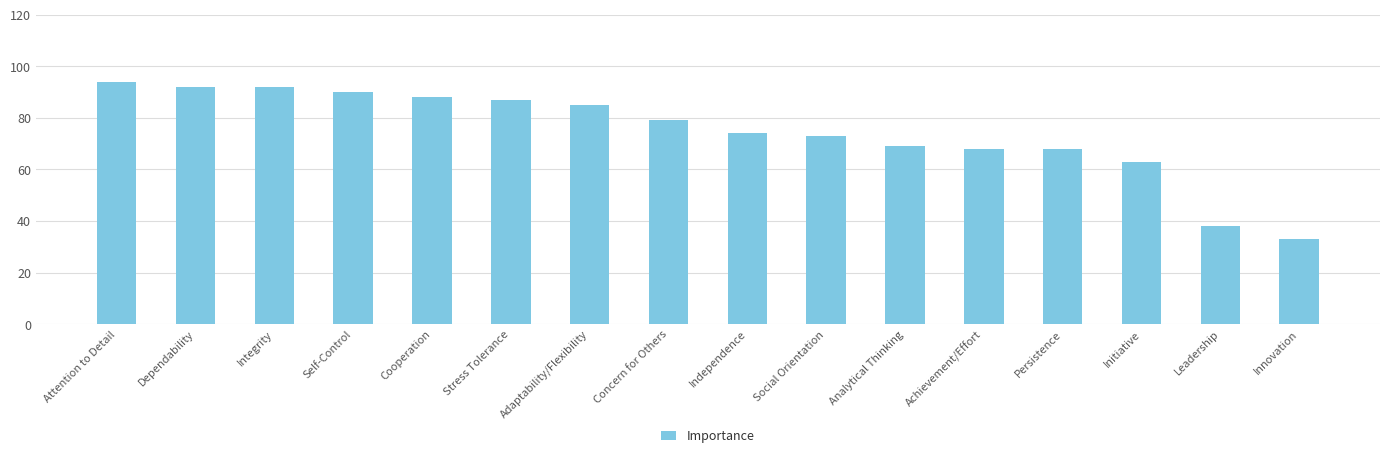

What is the sum of the values at Analytical Thinking and Dependability?

161